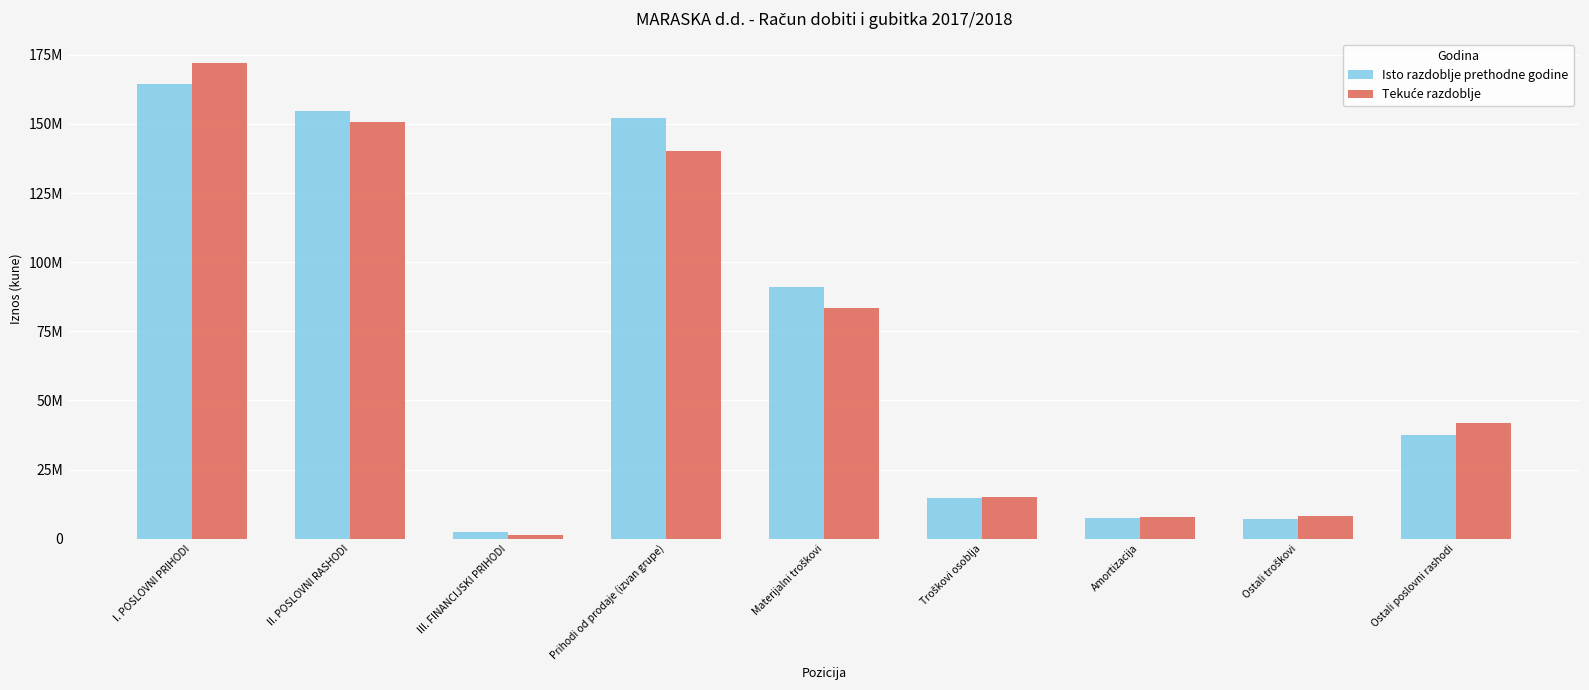

At which label does Isto razdoblje prethodne godine reach its peak?

I. POSLOVNI PRIHODI